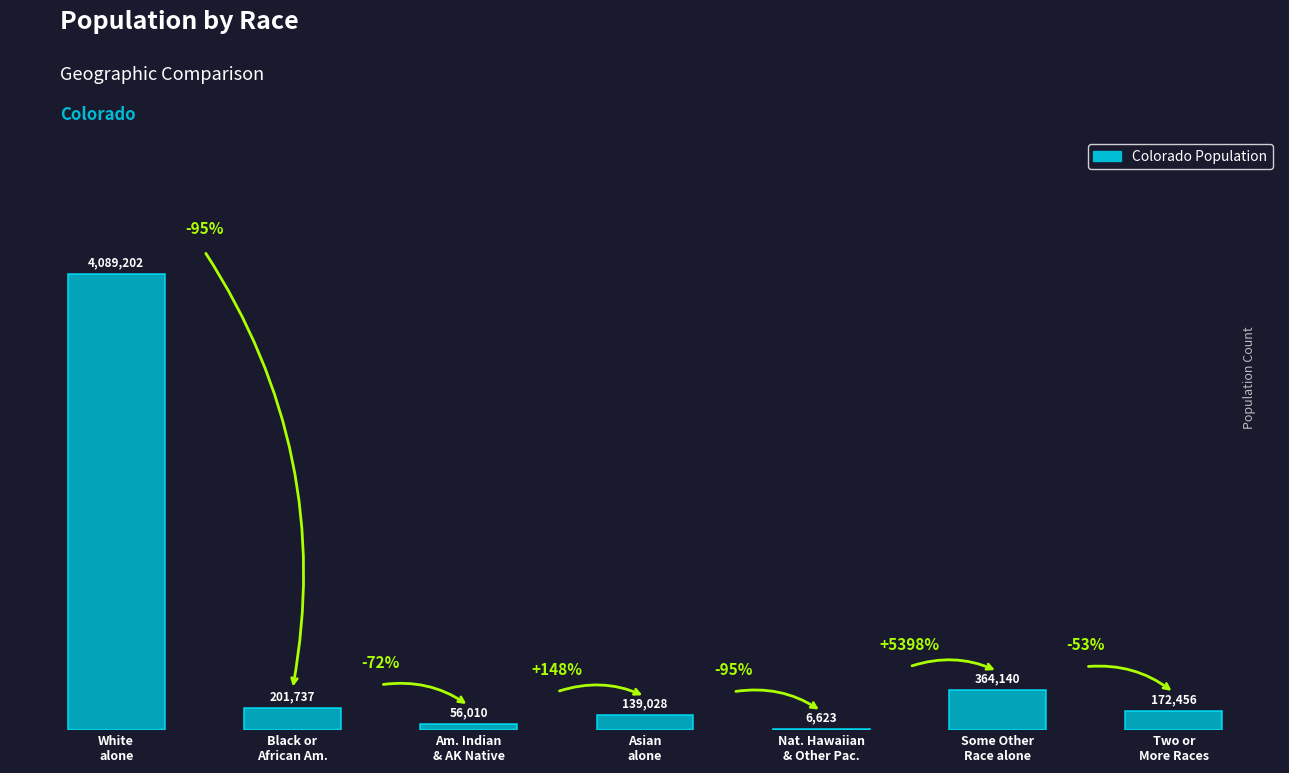

Reading right to left, list all the values displayed in this chart.

172456	364140	6623	139028	56010	201737	4089202